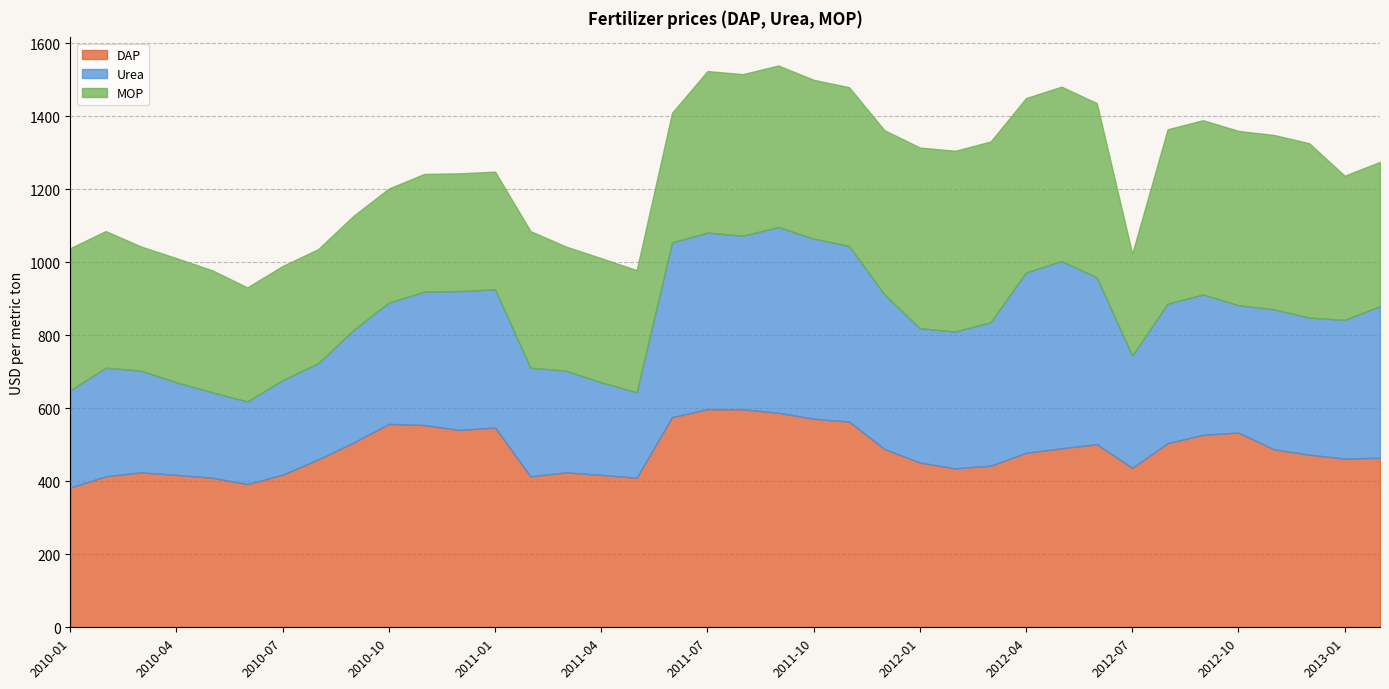

Reading left to right, transcribe all the data shown in this chart.

DAP: 383.0	413.6	424.5	417.5	410.0	392.5	418.1	459.9	506.0	557.2	554.1	540.6	547.4	413.6	424.5	417.5	410.0	575.9	597.6	597.4	587.9	571.4	563.5	488.8	451.4	435.5	442.9	478.0	490.5	501.6	436.9	504.5	527.4	533.5	487.9	472.8	462.2	464.5
Urea: 266.5	297.5	278.7	253.8	234.0	226.2	259.4	263.5	308.8	332.5	365.4	380.6	378.5	297.5	278.7	253.8	234.0	478.8	483.8	475.5	508.8	493.5	481.2	423.1	368.0	375.0	393.1	494.4	513.1	456.9	307.5	382.5	384.4	349.0	383.5	375.8	380.0	415.6
MOP: 389.4	374.4	340.0	340.0	334.5	312.5	312.5	312.5	312.5	312.5	322.5	322.5	322.5	374.4	340.0	340.0	334.5	355.0	442.5	442.5	442.5	435.0	435.0	450.0	495.0	495.0	495.0	477.5	477.5	477.5	279.5	477.5	477.5	477.5	477.5	477.5	395.0	395.0